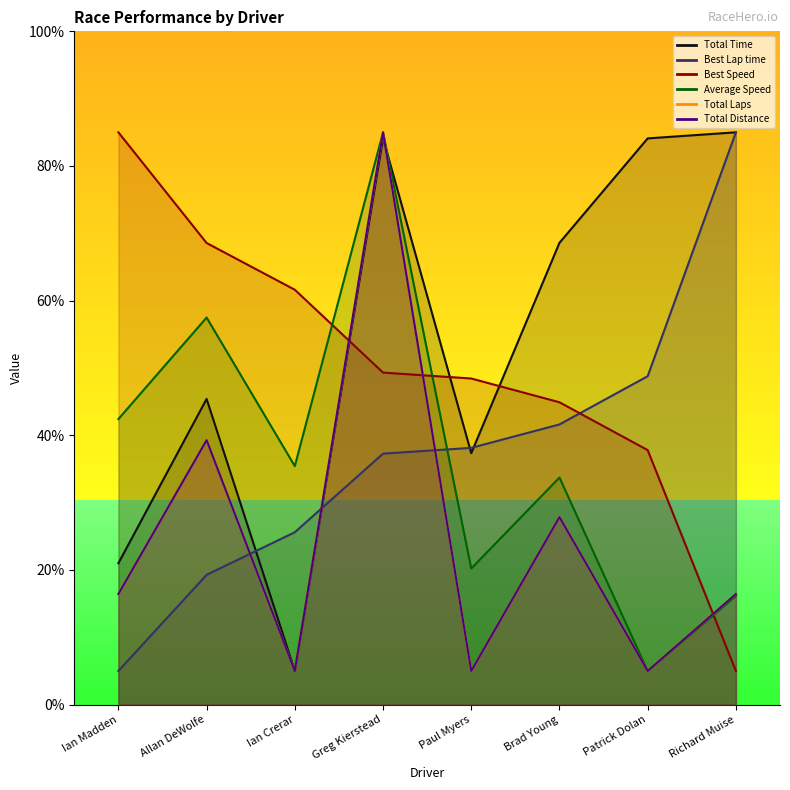

Where does the Total Time series first go above 68?

Greg Kierstead